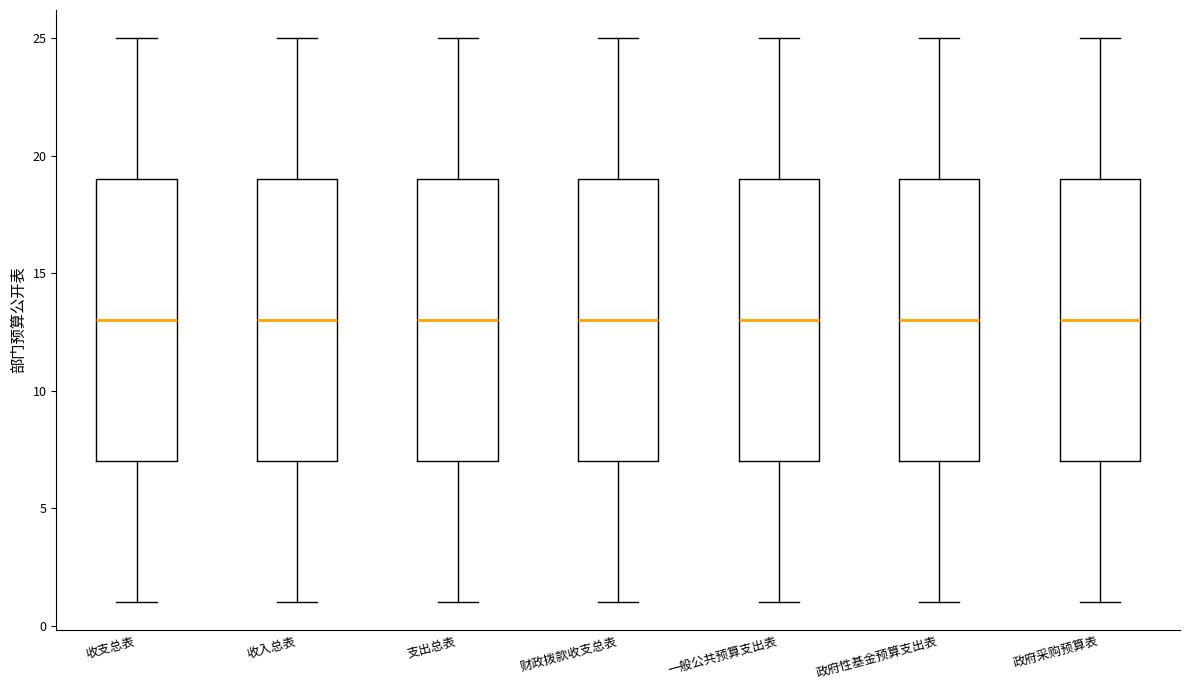

Reading left to right, read every box against the y-axis: the position of its median line, the range the box covers, and the ends of its whiskers. The values are not printed on the chart, so give them approximately, as read against the axis.

收支总表: median 13, box 7 to 19, whiskers 1 to 25
收入总表: median 13, box 7 to 19, whiskers 1 to 25
支出总表: median 13, box 7 to 19, whiskers 1 to 25
财政拨款收支总表: median 13, box 7 to 19, whiskers 1 to 25
一般公共预算支出表: median 13, box 7 to 19, whiskers 1 to 25
政府性基金预算支出表: median 13, box 7 to 19, whiskers 1 to 25
政府采购预算表: median 13, box 7 to 19, whiskers 1 to 25